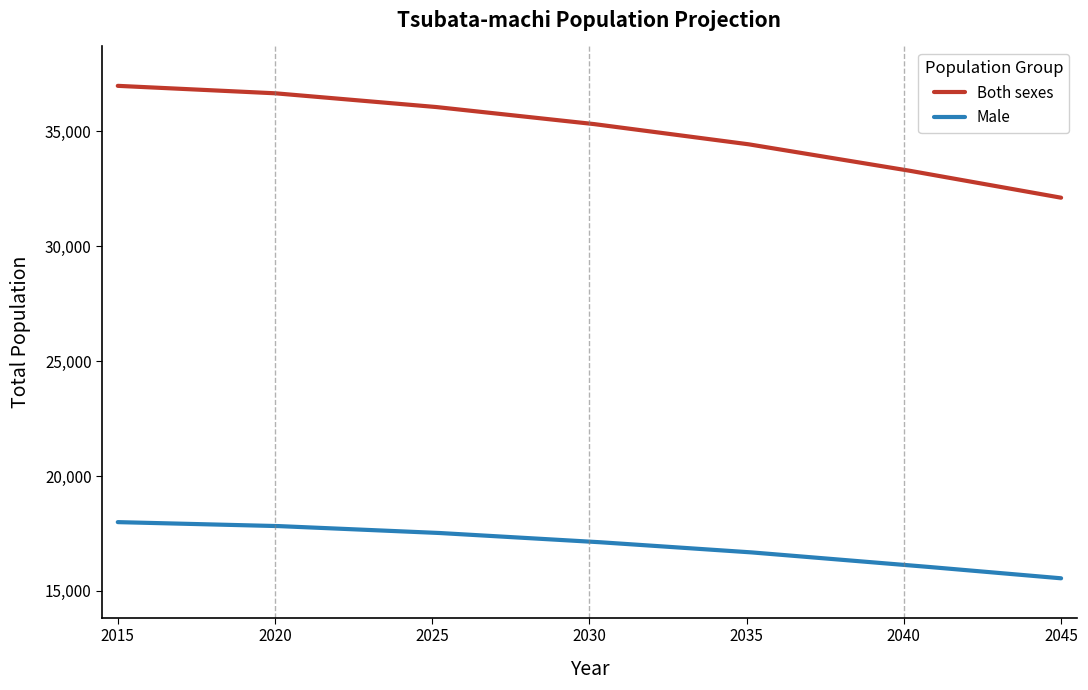

What is the difference between the maximum and minimum values in the Both sexes series?

4865.0